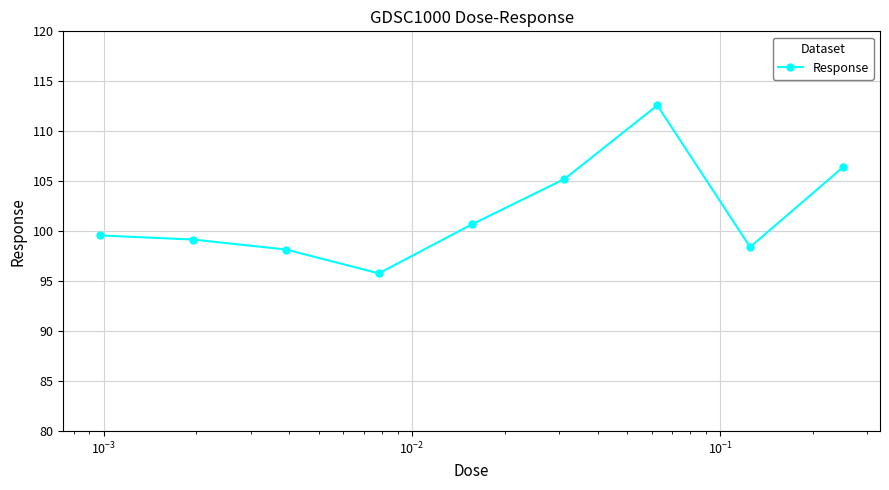

What is the difference between the second highest and second lowest values?

8.2